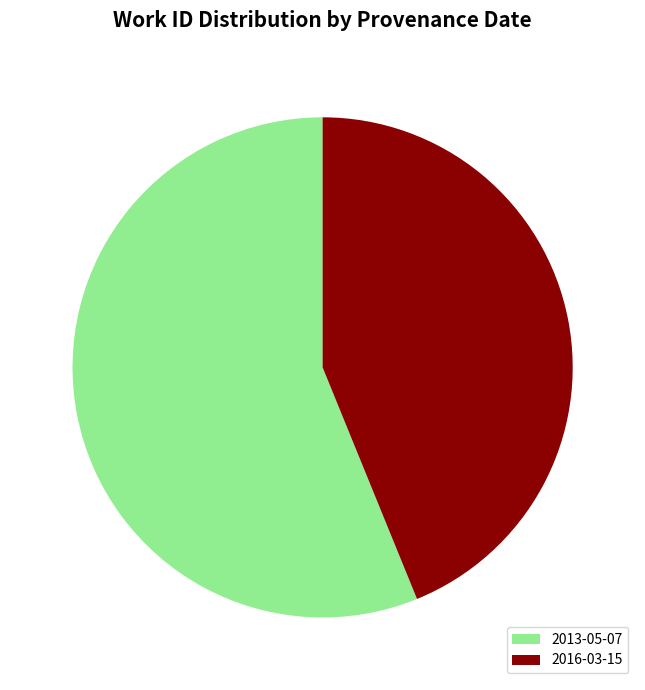

What is the ratio of the value at 2016-03-15 to the value at 2013-05-07?

0.8